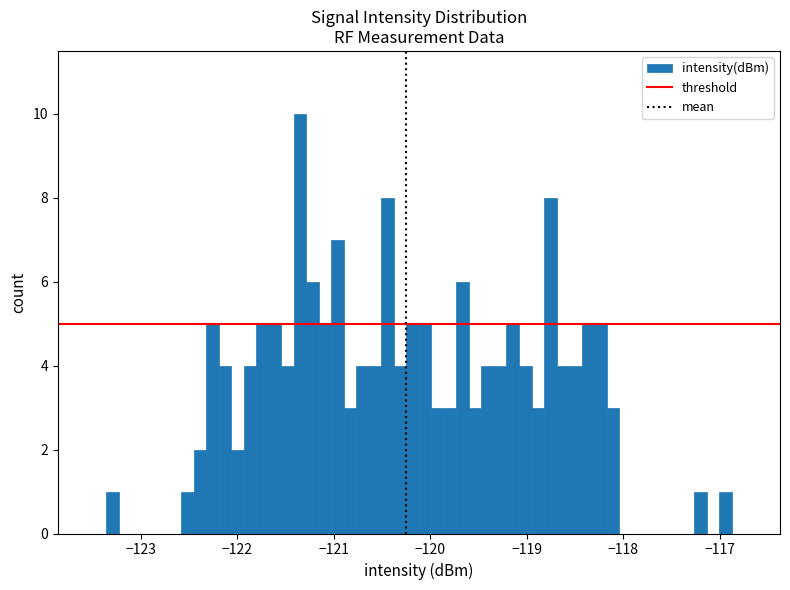

Read against the x-axis, roughly where is the centre of the tallest bar?

-121.4